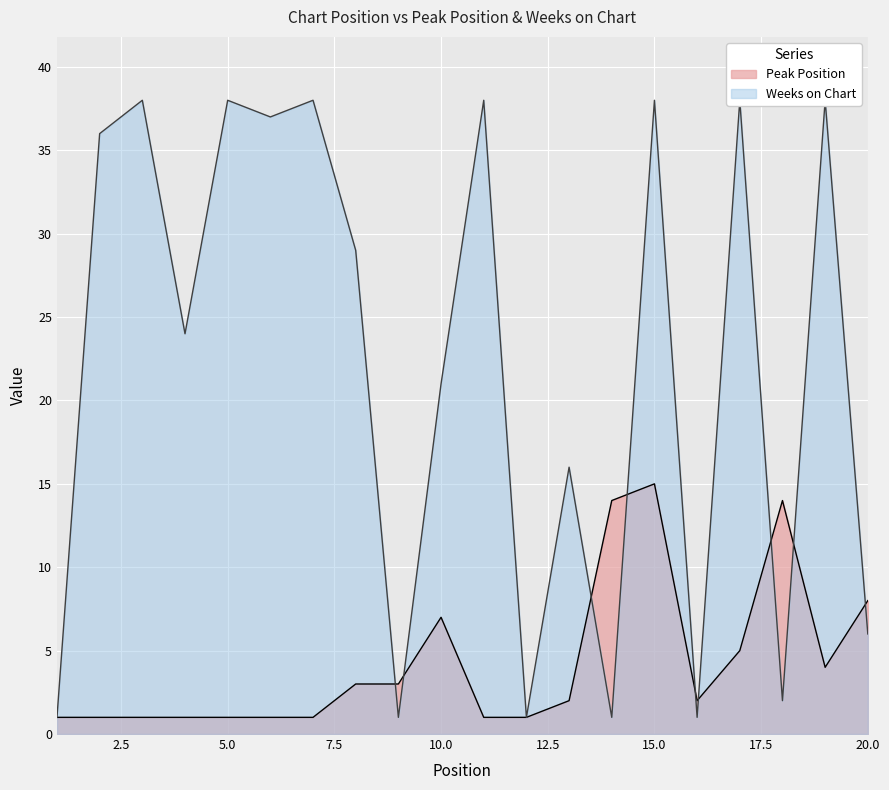

Where does the Weeks on Chart series first go above 29?

2